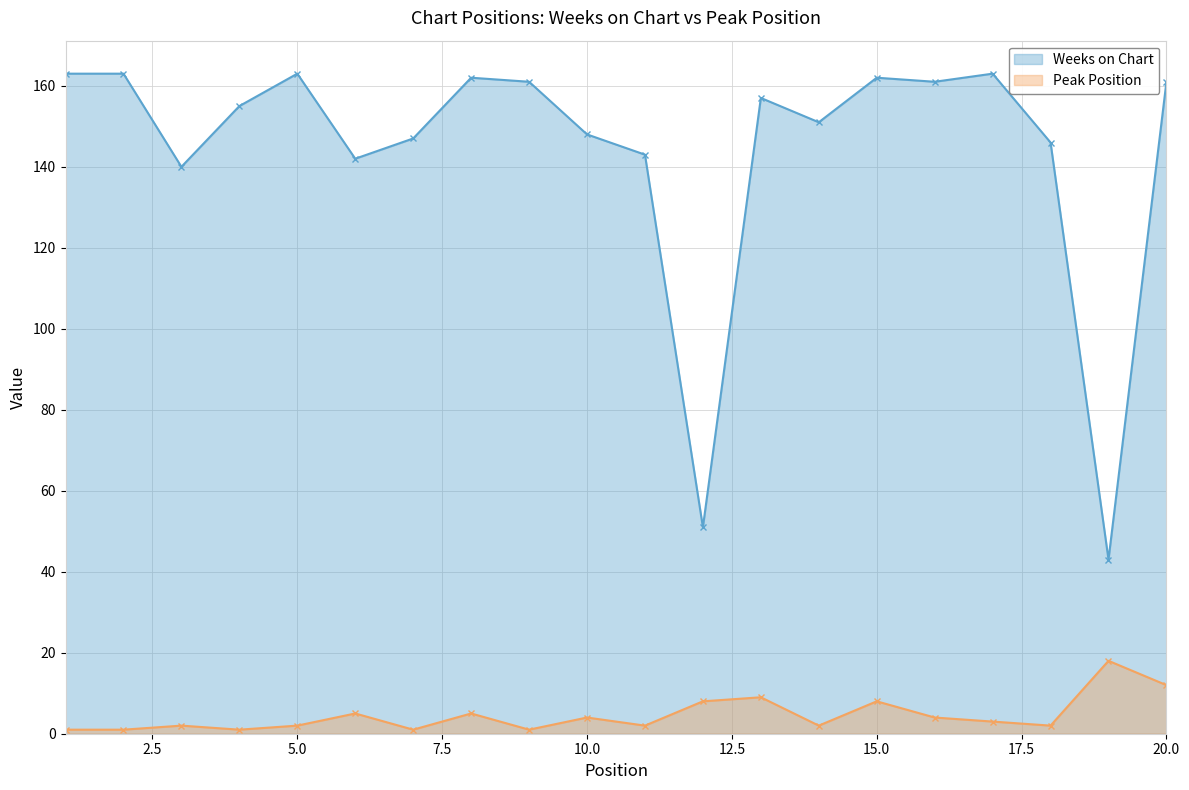

Does the chart display data point markers on the line(s)?

Yes